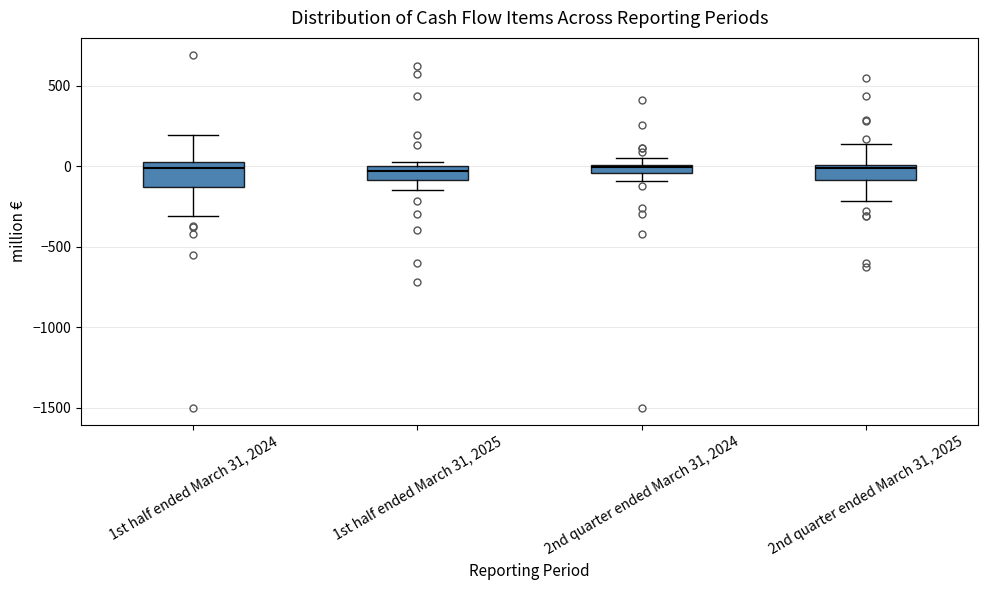

Where is the upper edge of the box for 2nd quarter ended March 31, 2024 on the y-axis? The values are not printed on the chart, so give them approximately, as read against the axis.

0